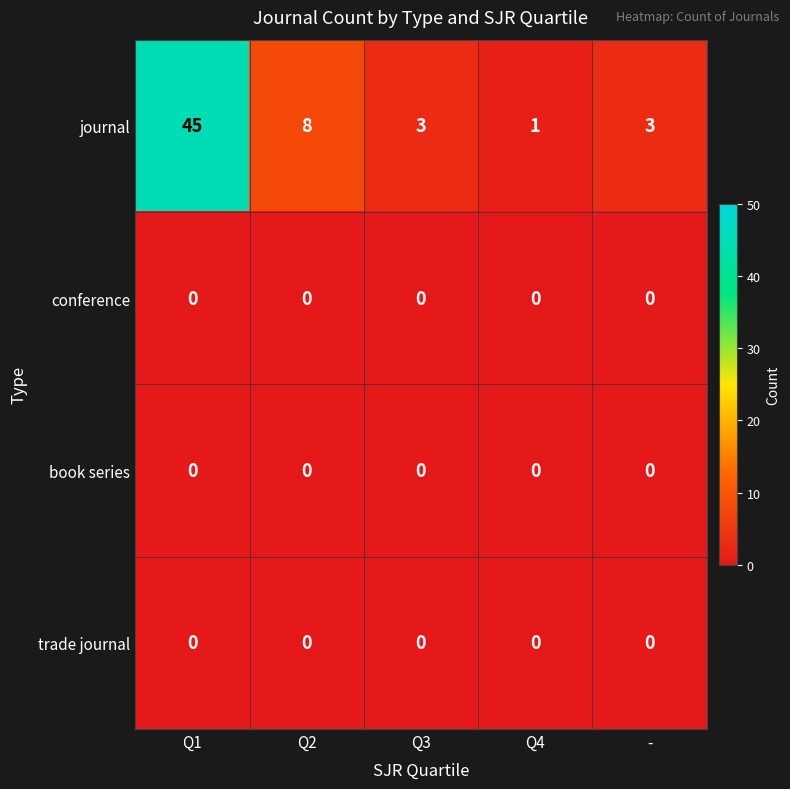

Which series has the largest range (max minus min)?

journal